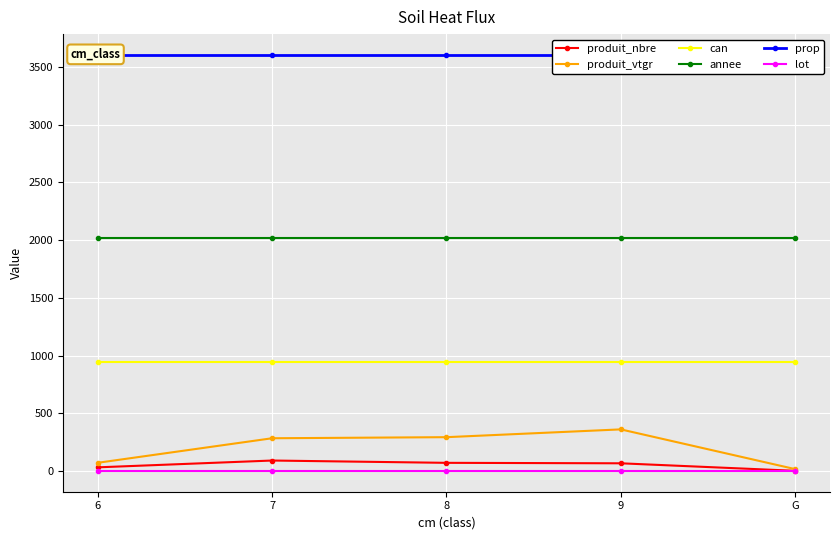

Rank the categories by can value from highest to lowest.

6, 7, 8, 9, G